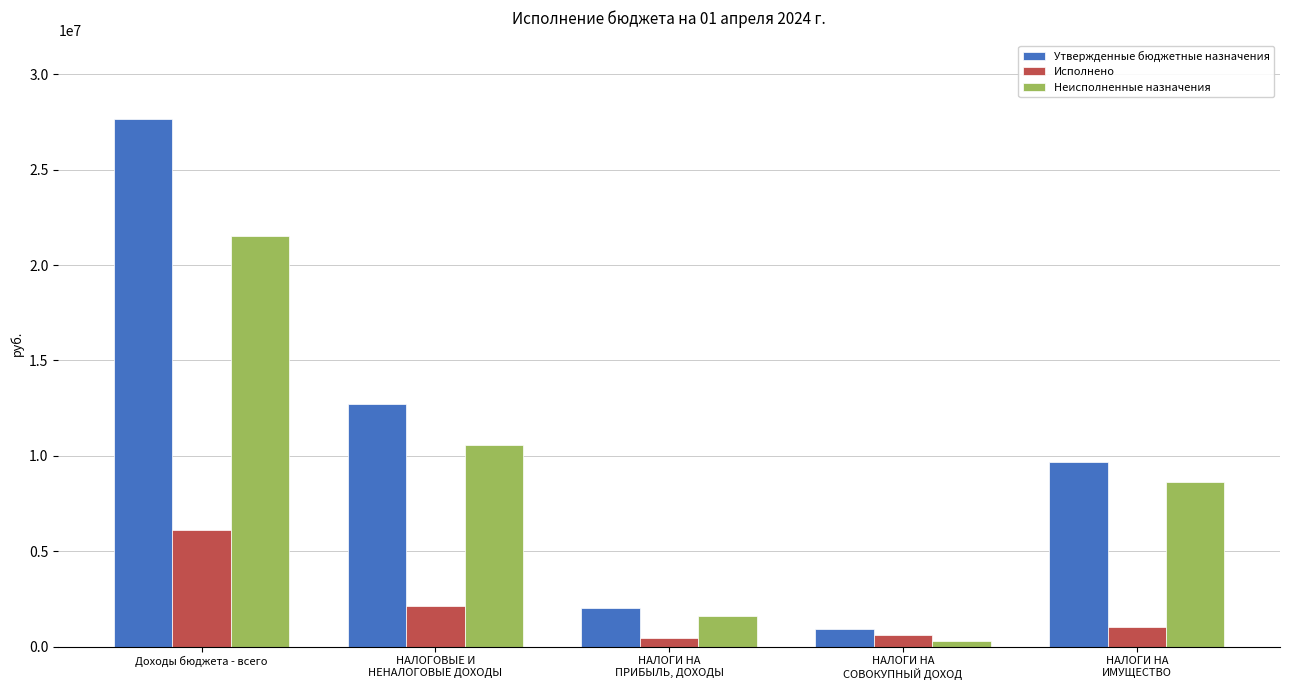

The Неисполненные назначения series shows 299978.0 at НАЛОГИ НА
СОВОКУПНЫЙ ДОХОД. True or false?

True